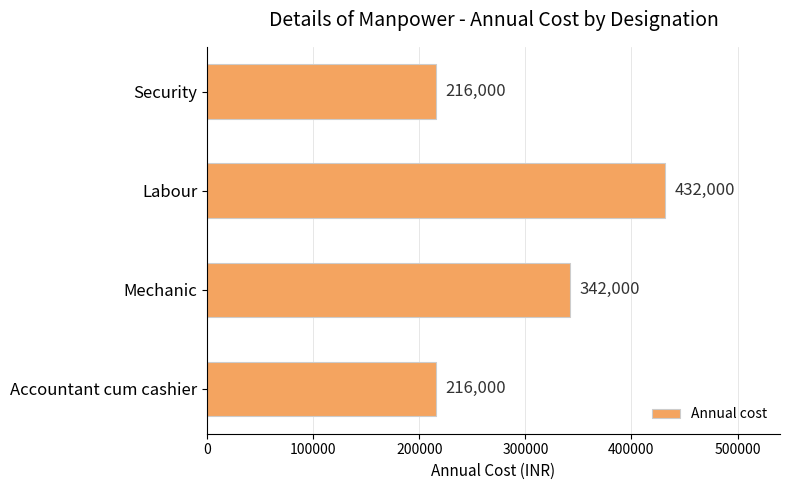

What is the smallest value displayed?

216000